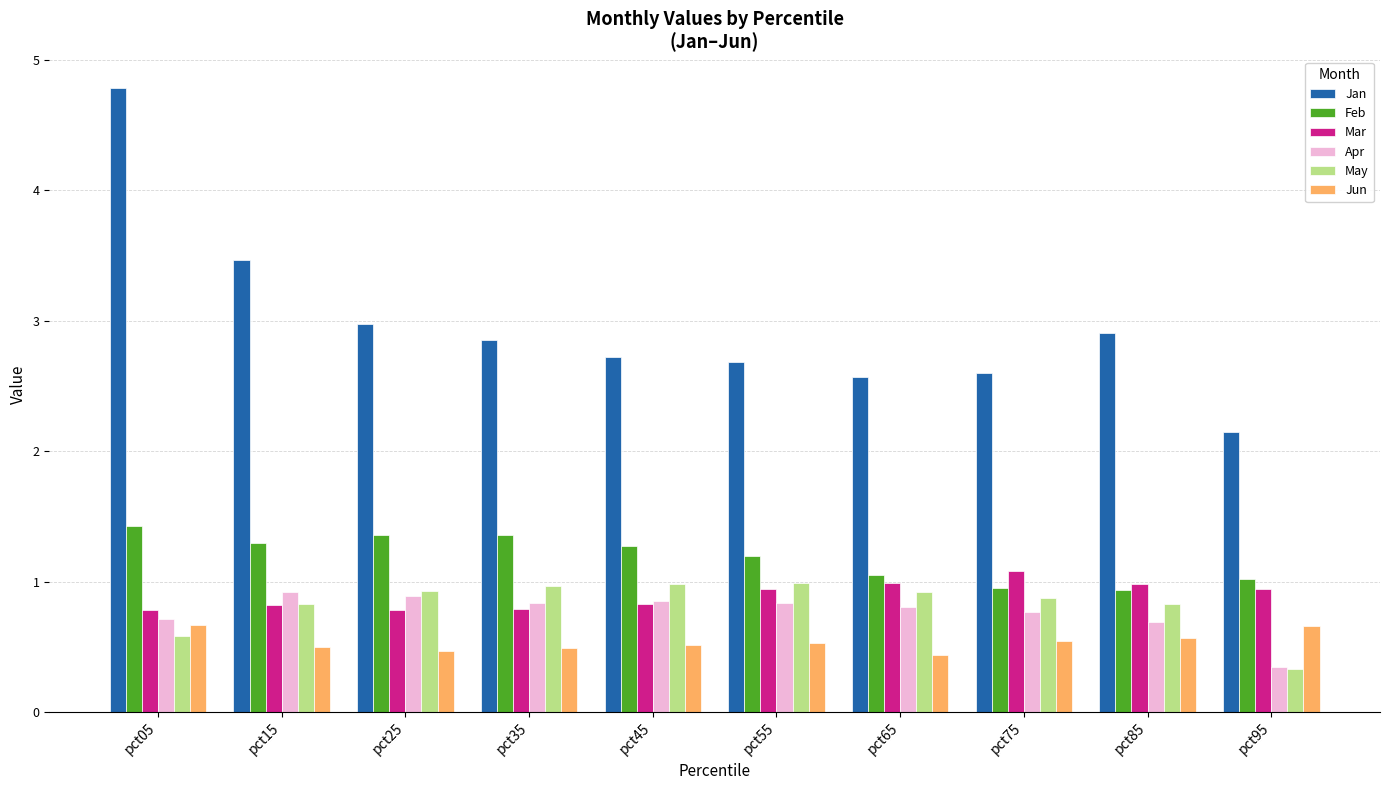

What is the greatest value displayed?

4.8